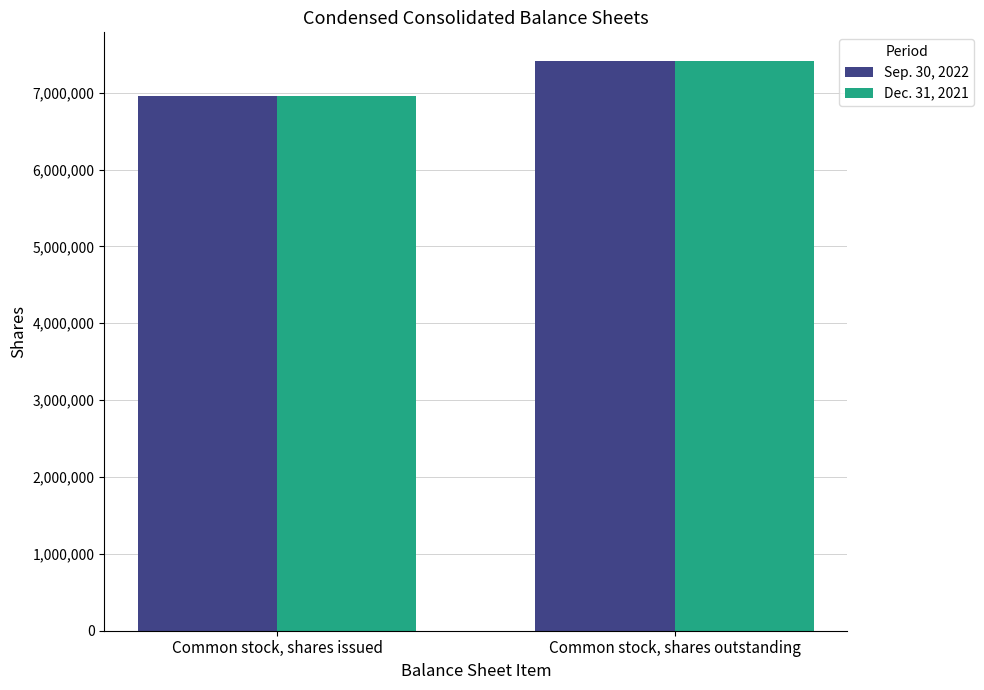

What is the label of the 2nd bar from the right?

Common stock, shares issued